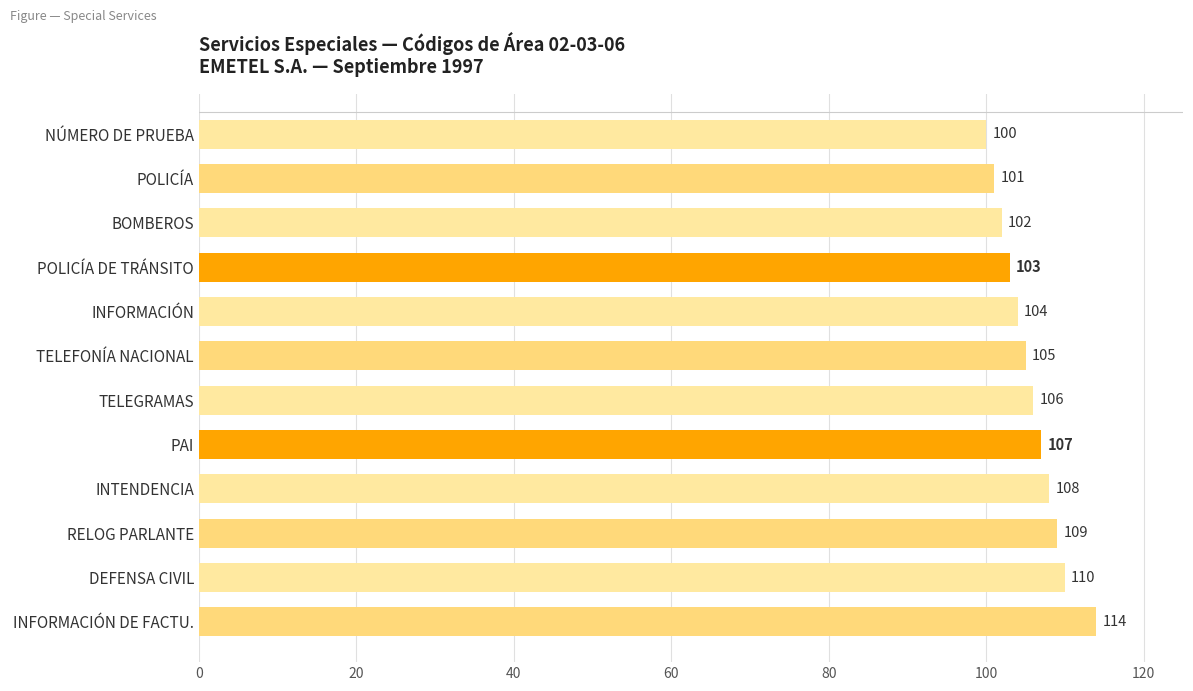

Rank the categories by value from lowest to highest.

NÚMERO DE PRUEBA, POLICÍA, BOMBEROS, POLICÍA DE TRÁNSITO, INFORMACIÓN, TELEFONÍA NACIONAL, TELEGRAMAS, PAI, INTENDENCIA, RELOG PARLANTE, DEFENSA CIVIL, INFORMACIÓN DE FACTU.